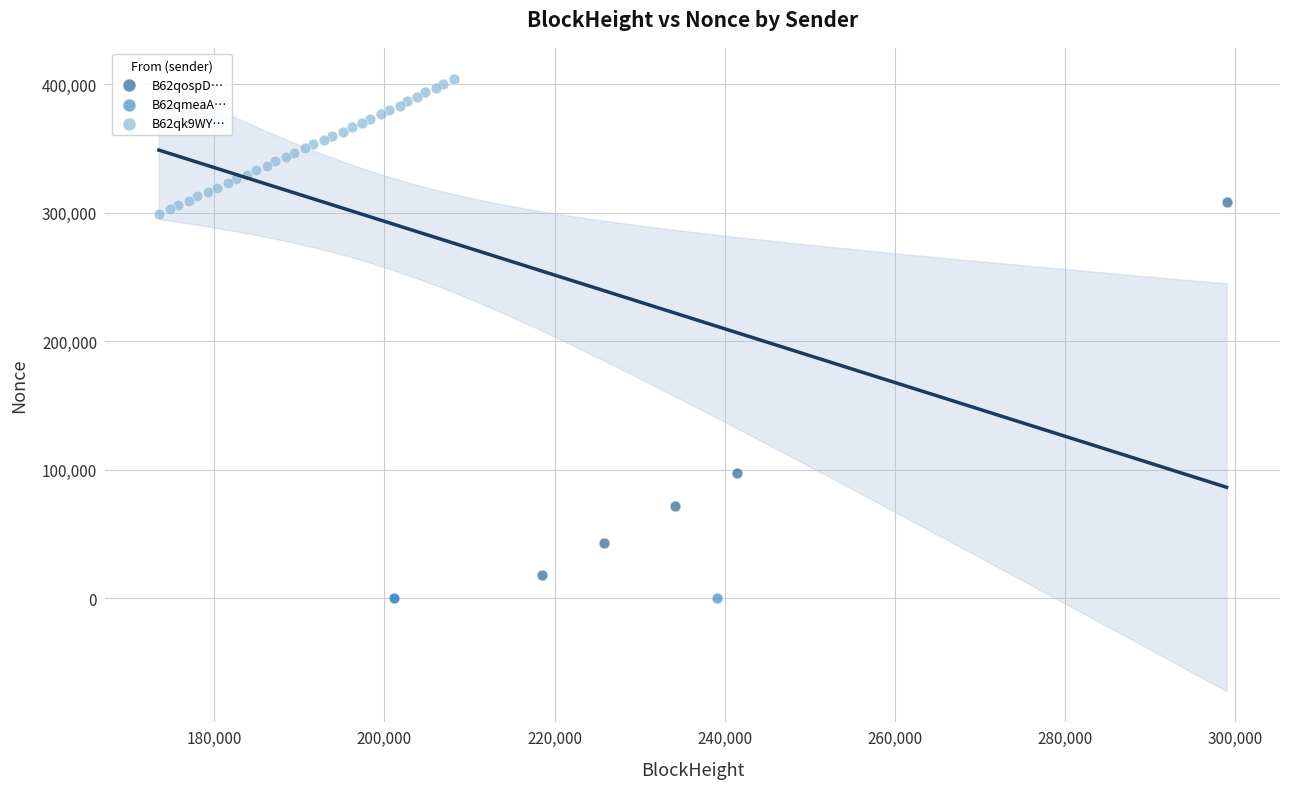

Which series has the largest Y range (max minus min)?

B62qospD…